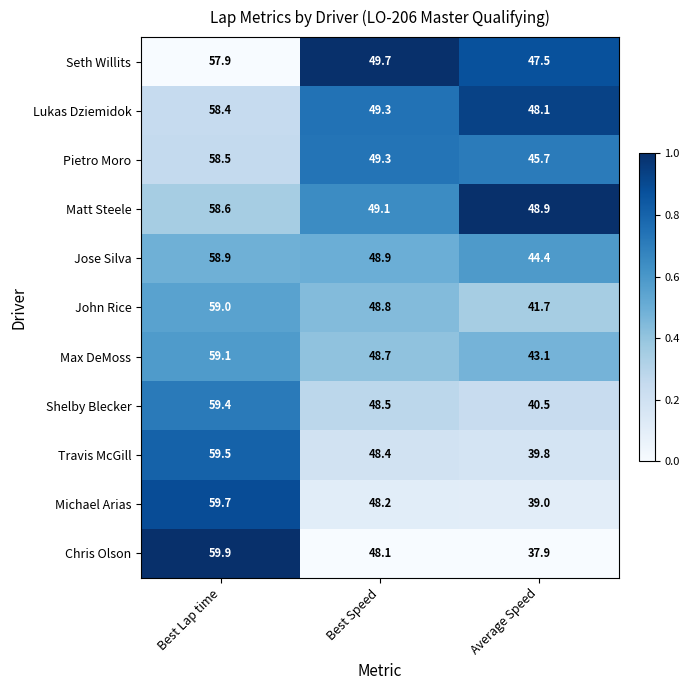

List the series in order of their peak value, highest first.

Chris Olson, Michael Arias, Travis McGill, Shelby Blecker, Max DeMoss, John Rice, Jose Silva, Matt Steele, Pietro Moro, Lukas Dziemidok, Seth Willits